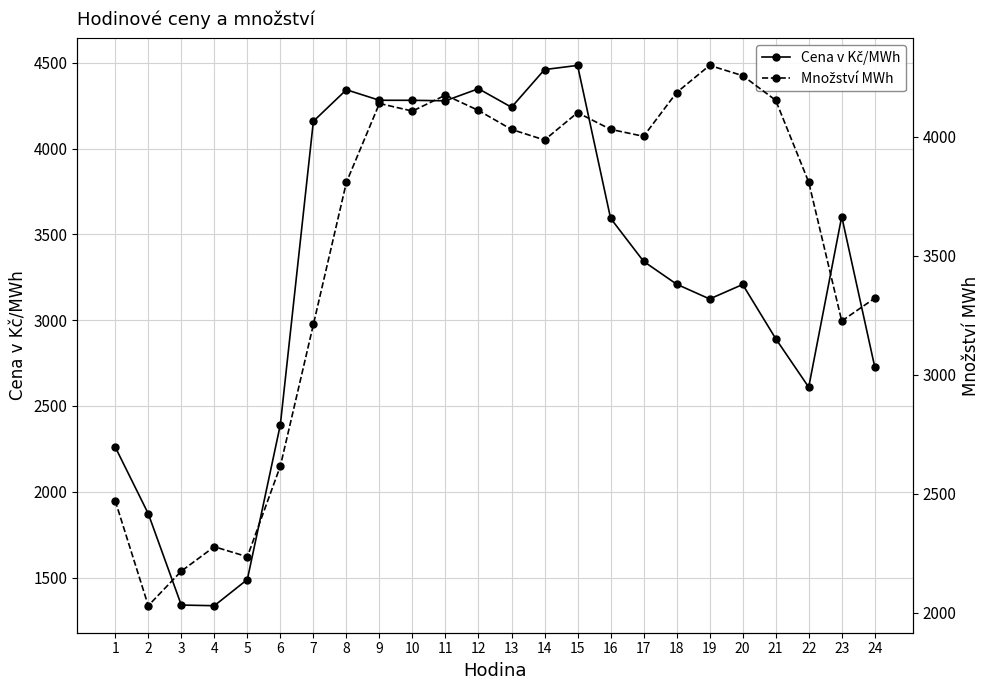

How many interior local valleys does the Cena v Kč/MWh series have?

5